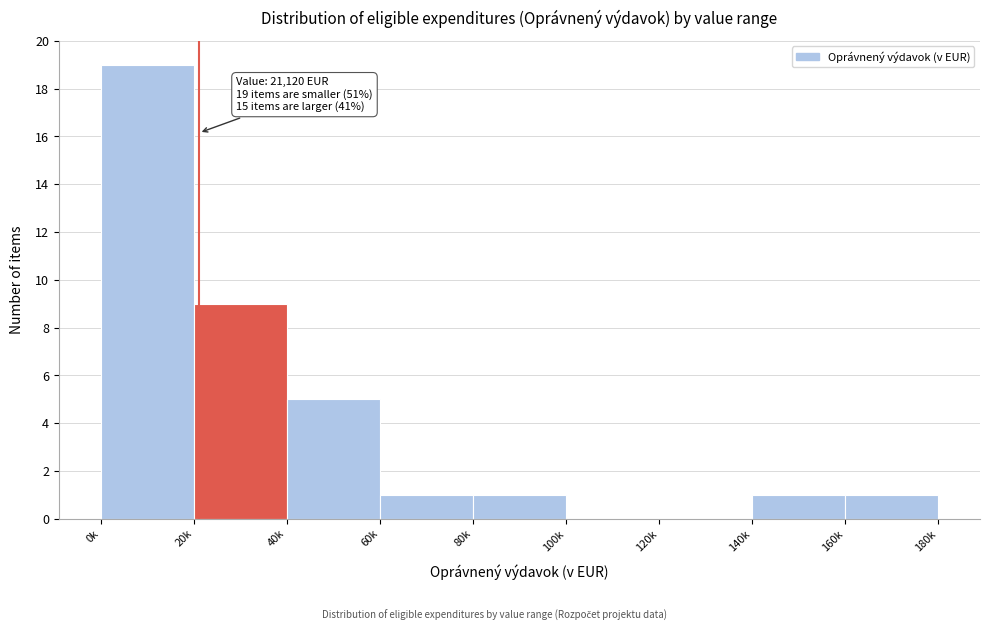

Reading right to left, list all the values displayed in this chart.

160k=1	140k=1	120k=0	100k=0	80k=1	60k=1	40k=5	20k=9	0k=19